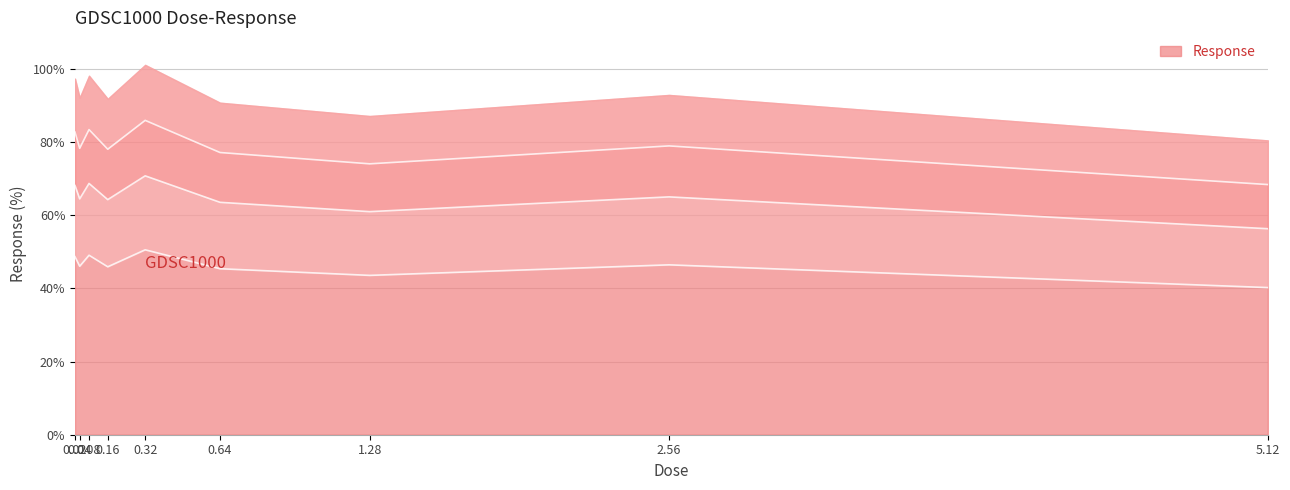

At which category does the chart reach its peak across all series?

0.32